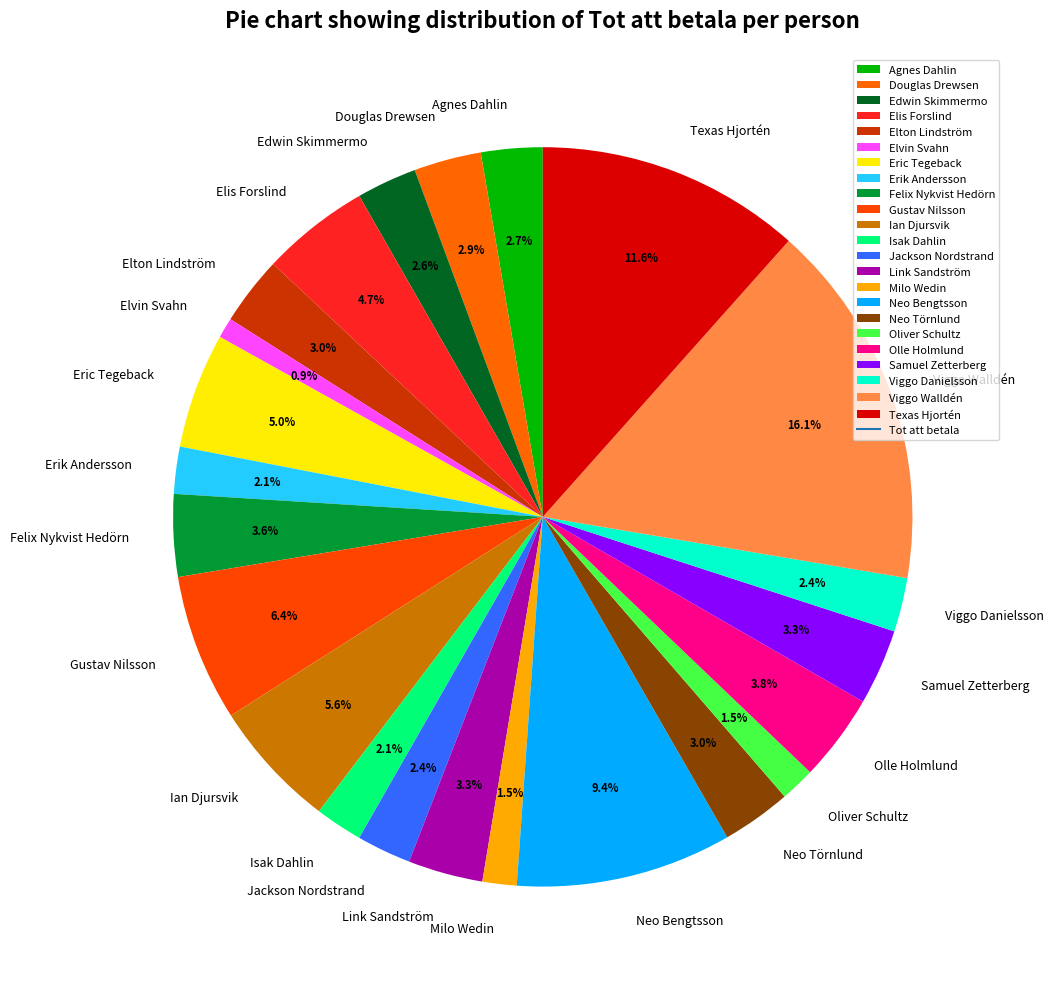

Count the number of slices in the pie.

23